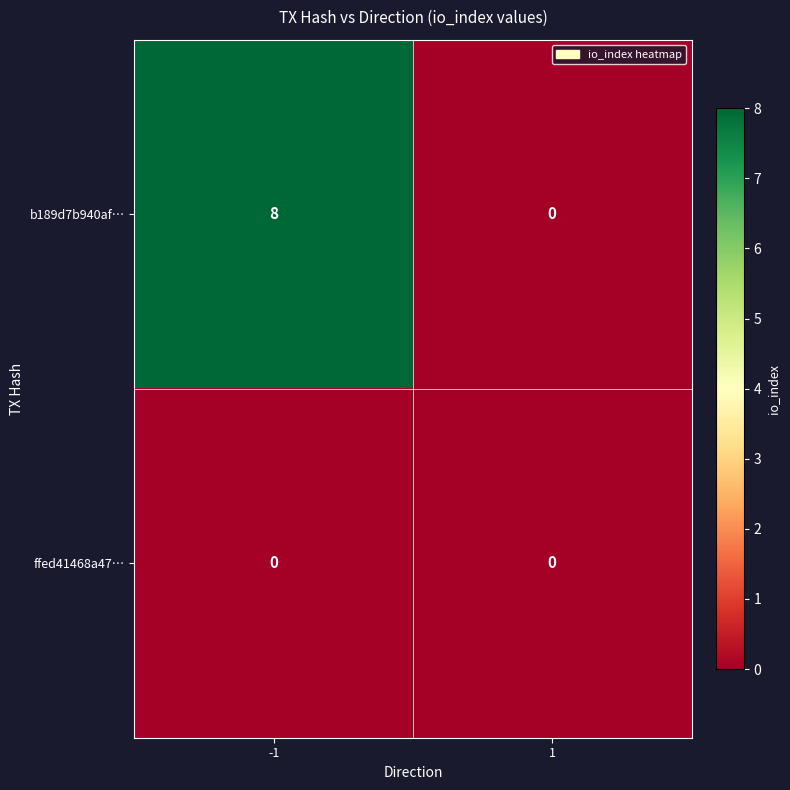

Which series has the widest spread of values?

b189d7b940af…